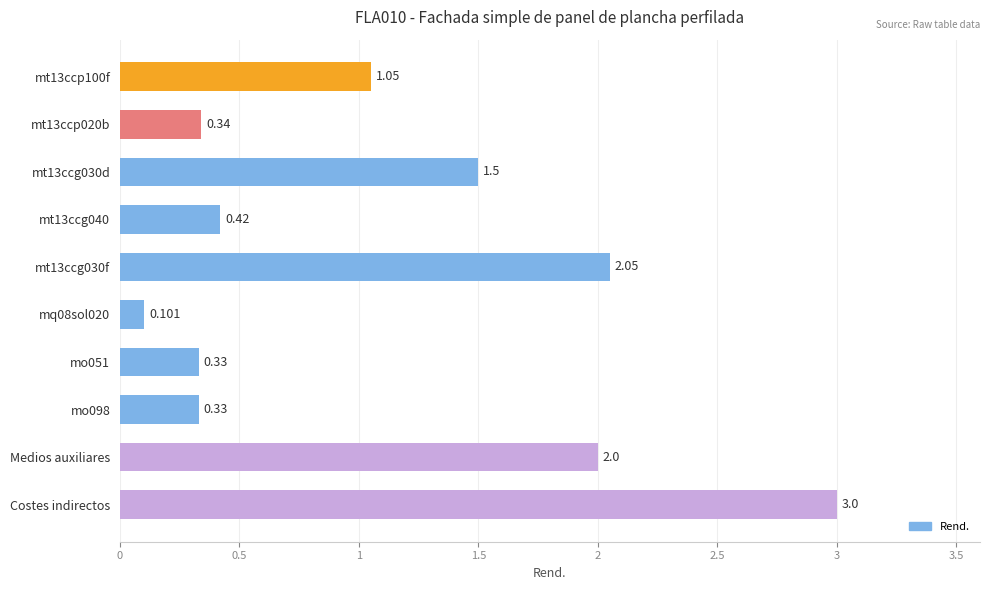

At which category does the chart reach its peak across all series?

Costes indirectos